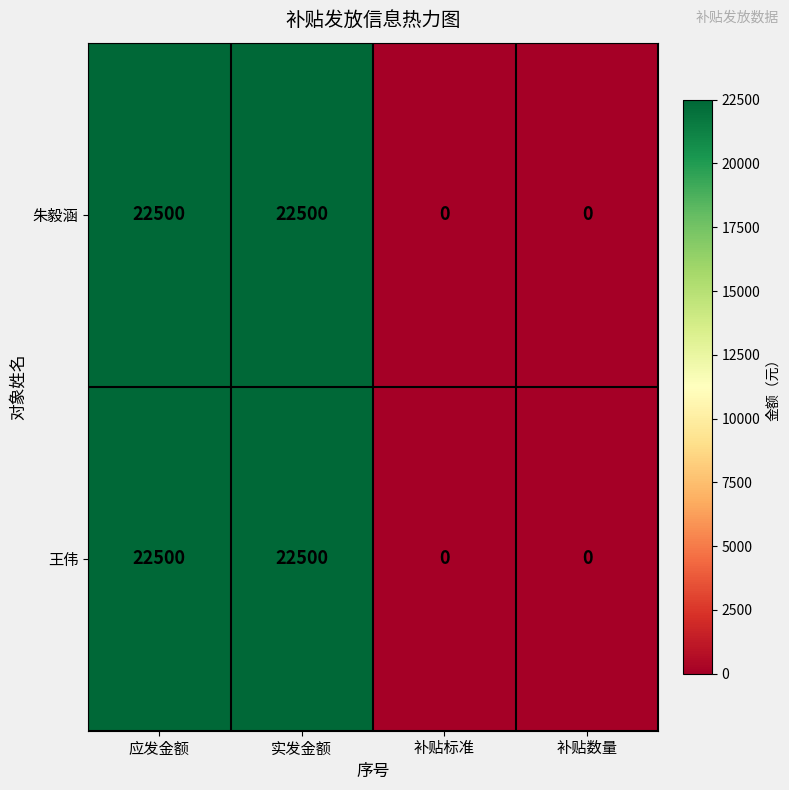

Reading left to right, list all the values displayed in this chart.

朱毅涵: 应发金额=22500	实发金额=22500	补贴标准=0	补贴数量=0
王伟: 应发金额=22500	实发金额=22500	补贴标准=0	补贴数量=0